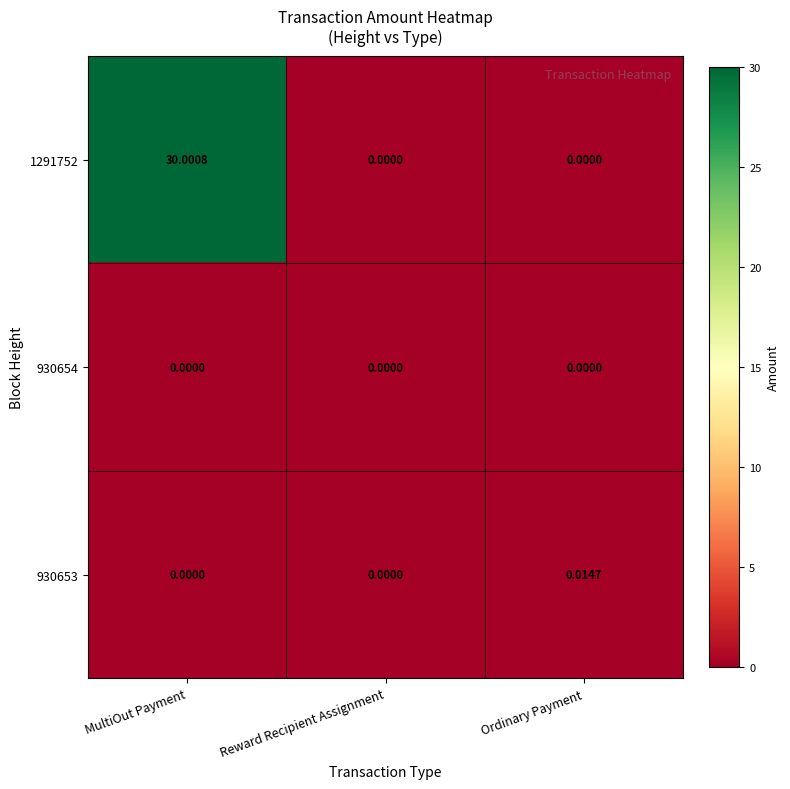

Rank the series by their maximum value, from highest to lowest.

1291752, 930653, 930654